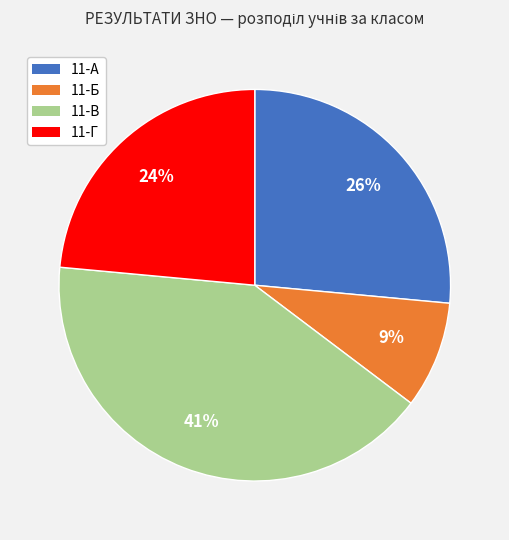

To the nearest percent, what is the average slice percentage?

25%